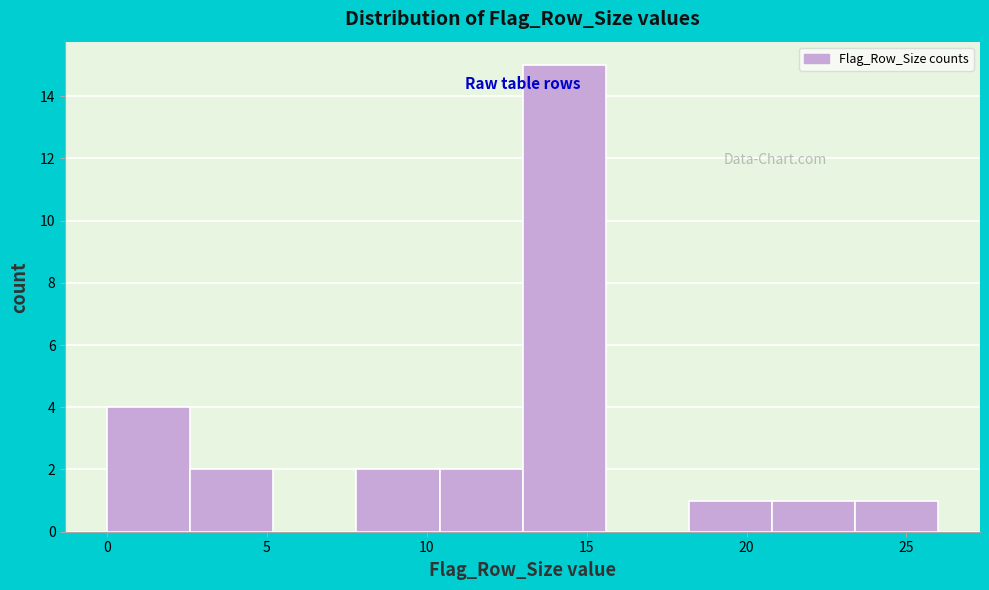

Reading left to right, transcribe this chart: for each bar, give the range it covers on the x-axis and its height. Neither the bar edges nor the heights are printed on the chart, so give them approximately, as read against the axes.

0.0 to 2.6: 4
2.6 to 5.2: 2
5.2 to 7.8: 0
7.8 to 10.4: 2
10.4 to 13.0: 2
13.0 to 15.6: 15
15.6 to 18.2: 0
18.2 to 20.8: 1
20.8 to 23.4: 1
23.4 to 26.0: 1